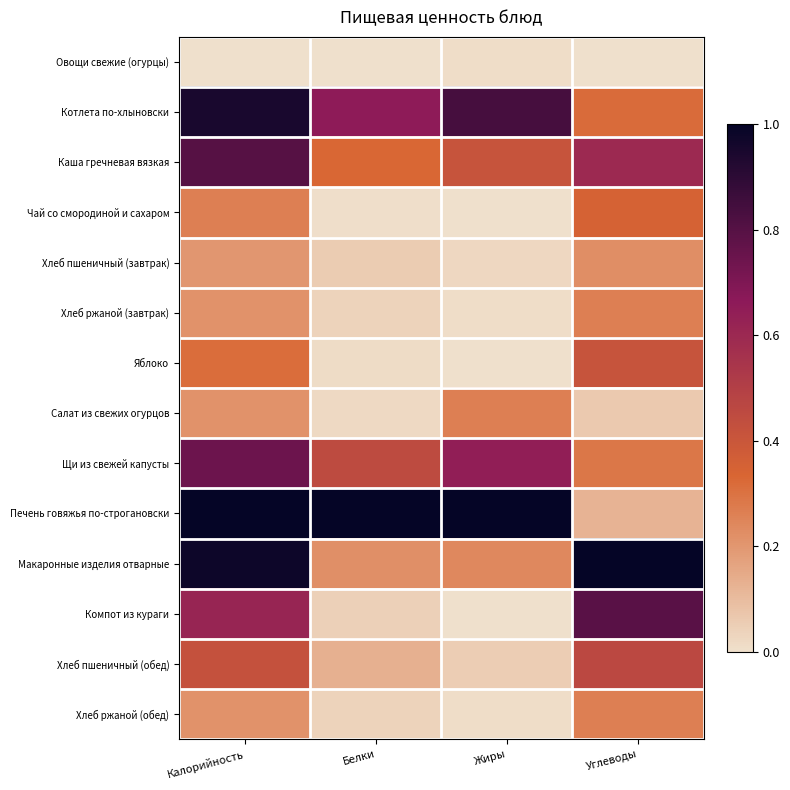

Count the number of data series in this chart.

14